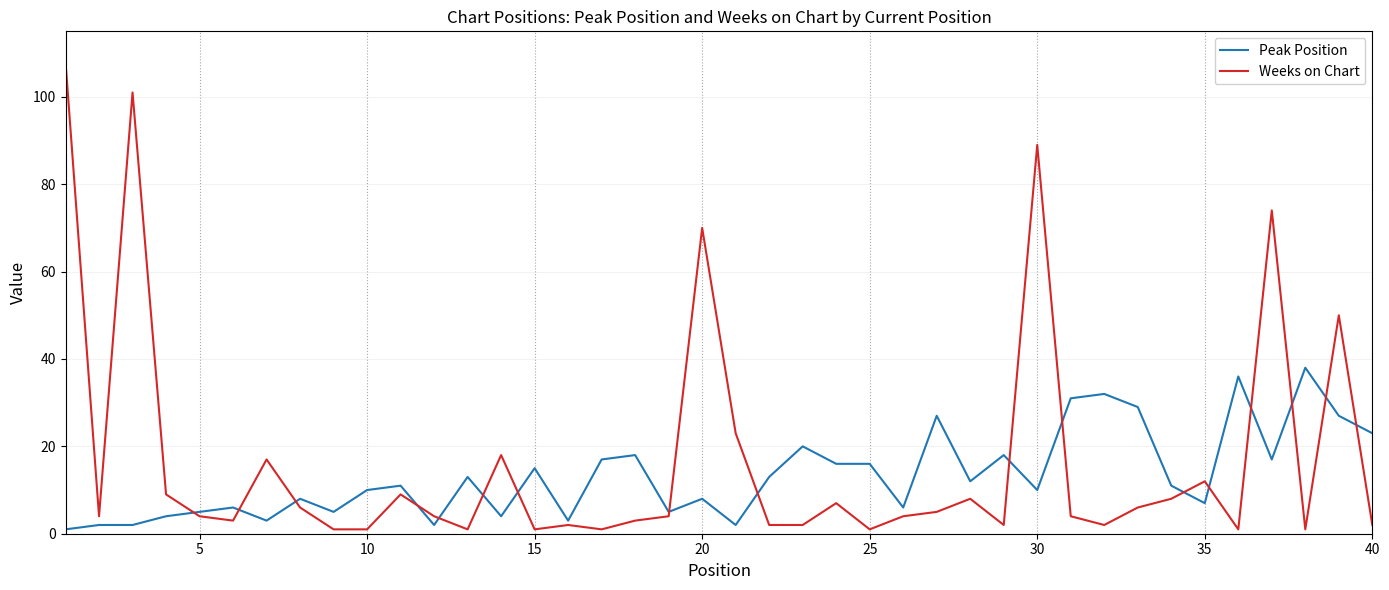

What is the highest value of the Peak Position series?

38